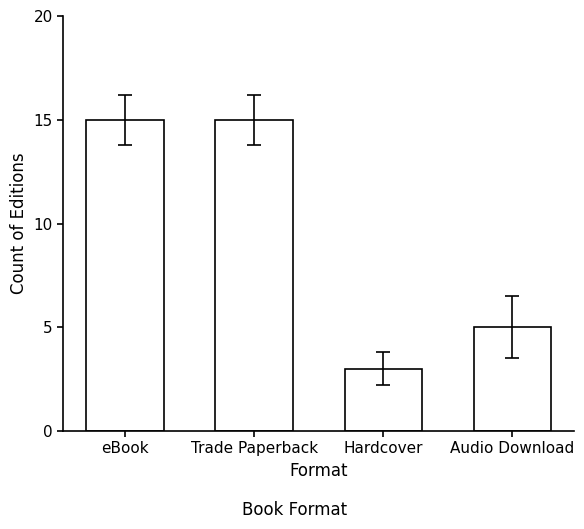

What is the label of the 3rd bar from the left?

Hardcover